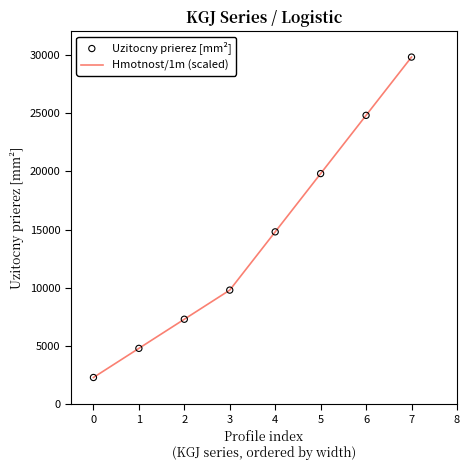

What is the change in value from 1 to 5?

+15000